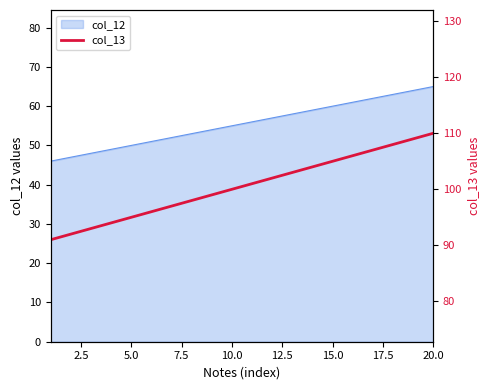

How many values are below 101?

10